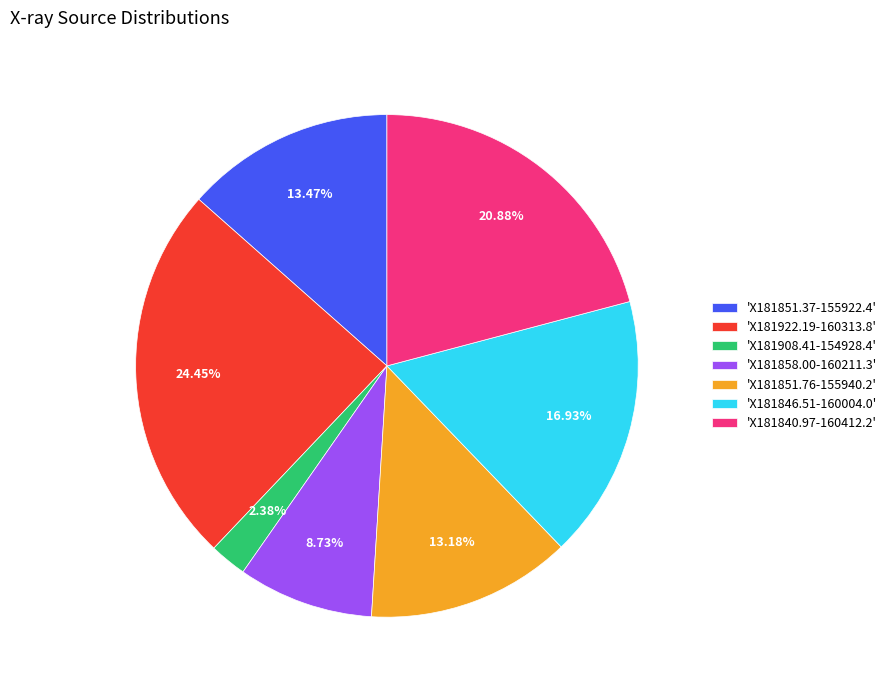

Is 'X181908.41-154928.4' the majority of the pie?

No